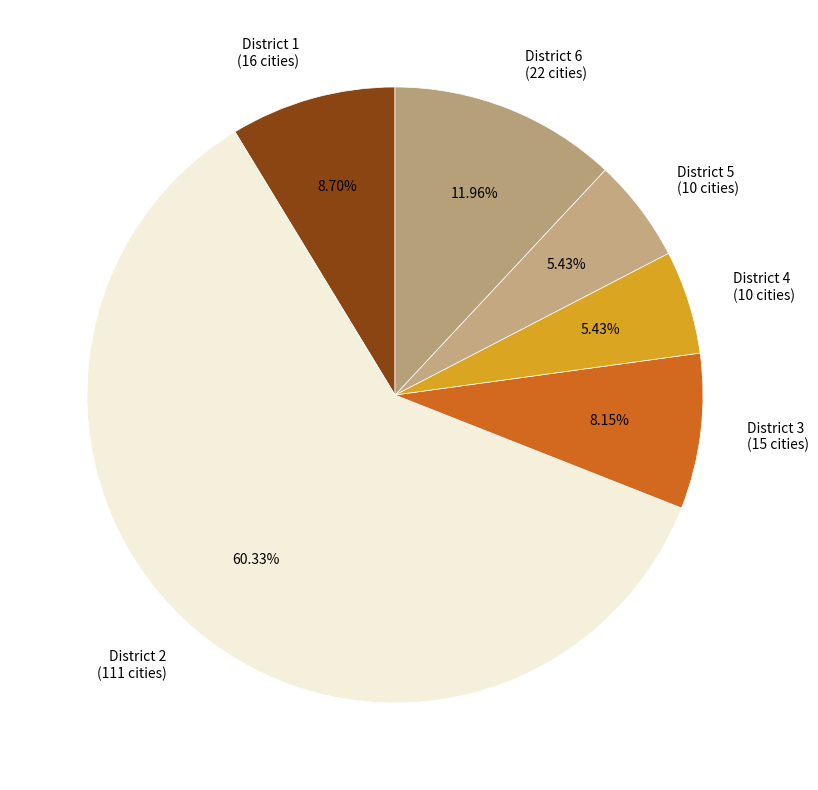

Does District 5 (10 cities) represent more than half of the total?

No